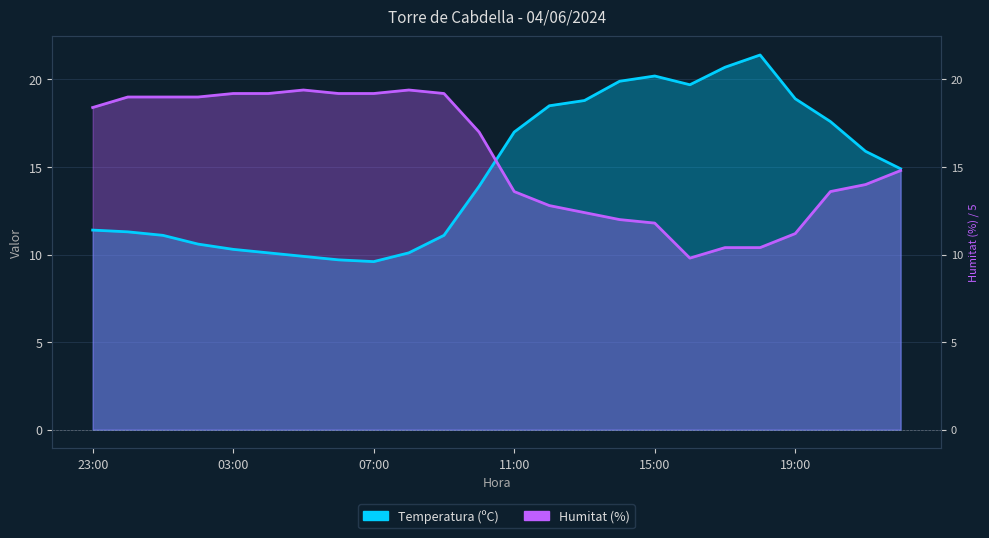

How many data points does each series have?

24